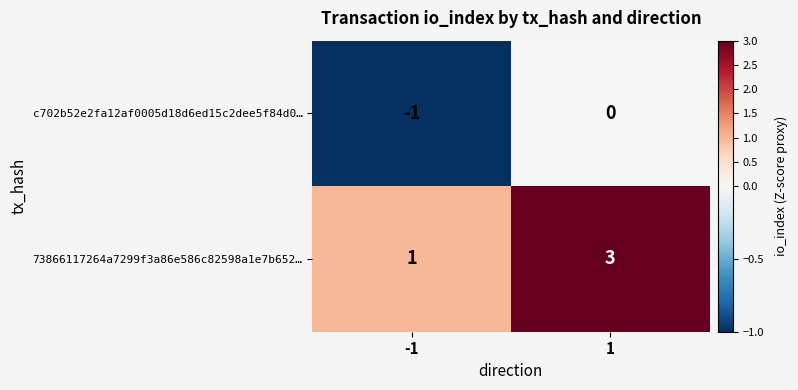

What is the sum of all 73866117264a7299f3a86e586c82598a1e7b652… values?

4